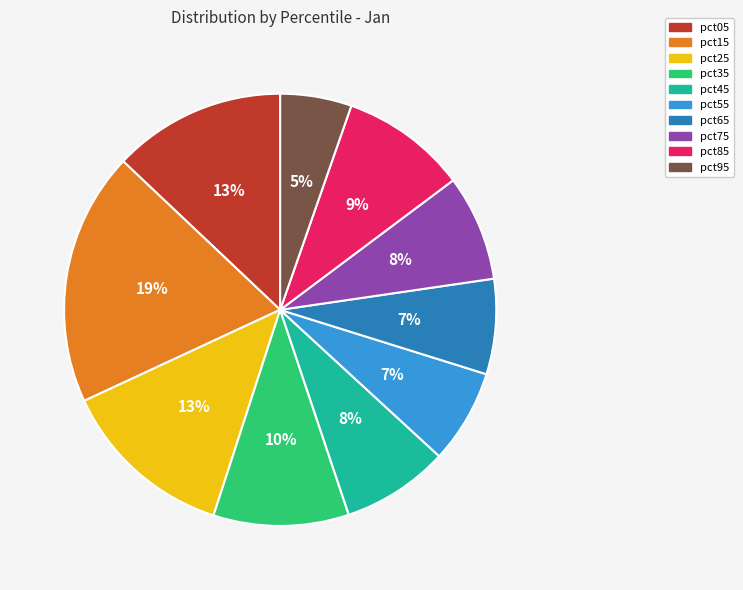

What percentage is the pct15 slice, to the nearest percent?

19%